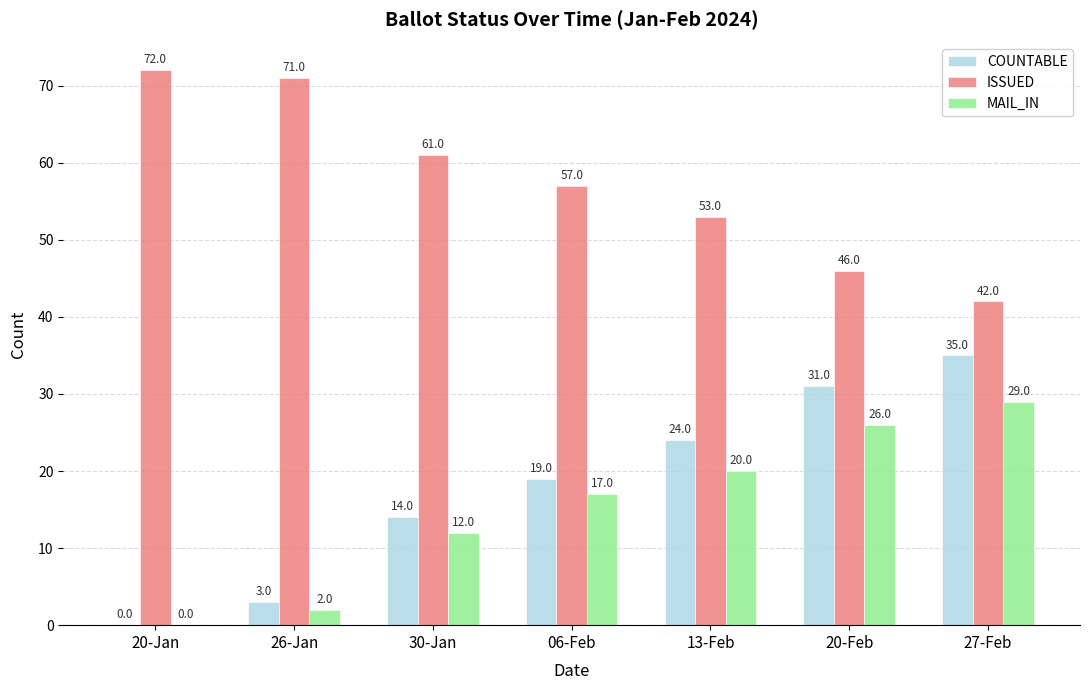

Read the COUNTABLE value at 13-Feb, to the nearest 5.

25